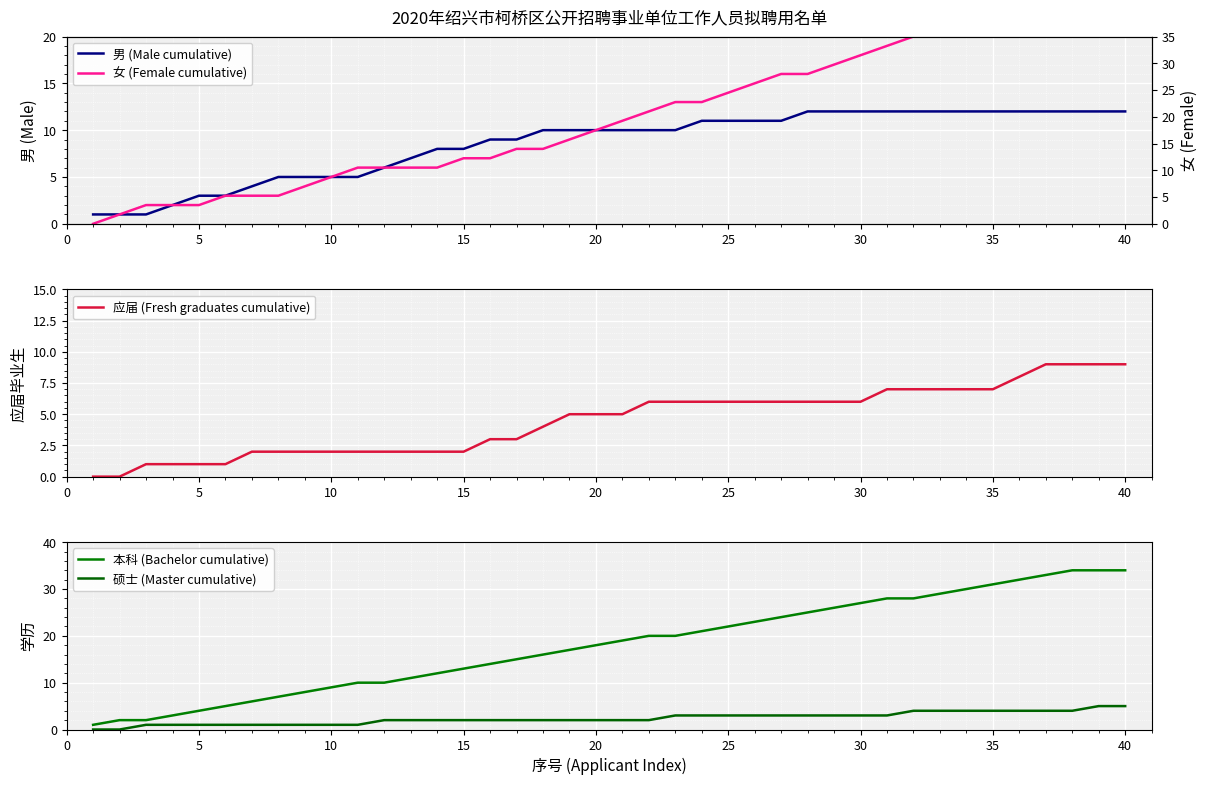

True or false: 本科 (Bachelor cumulative) and 男 (Male cumulative) intersect in this chart.

False